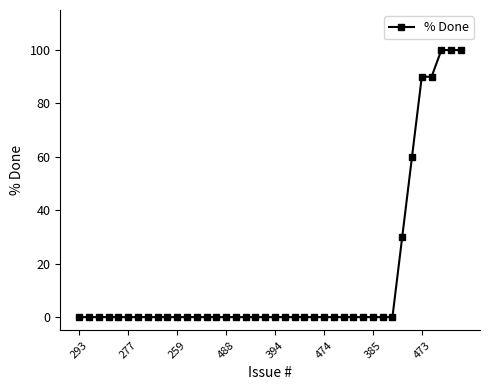

What is the difference between the maximum and minimum values?

100